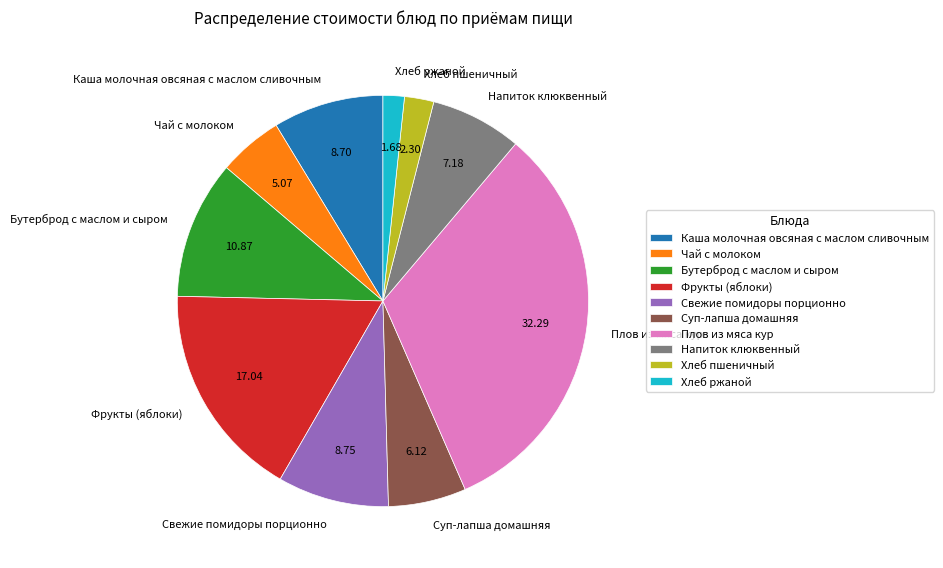

Which category has the smallest portion of the pie?

Хлеб ржаной